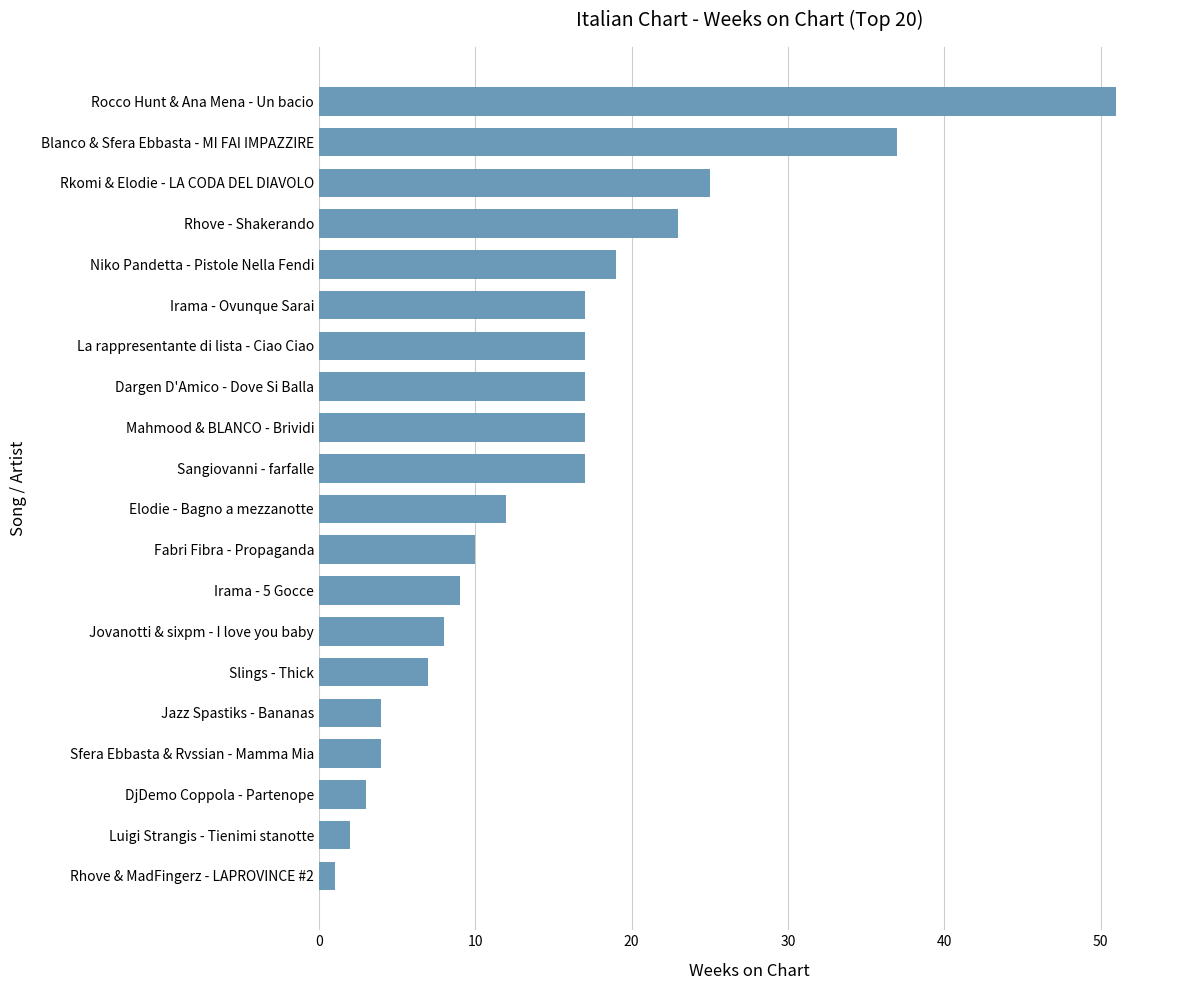

Reading bottom to top, extract all data points from this chart.

1	2	3	4	4	7	8	9	10	12	17	17	17	17	17	19	23	25	37	51